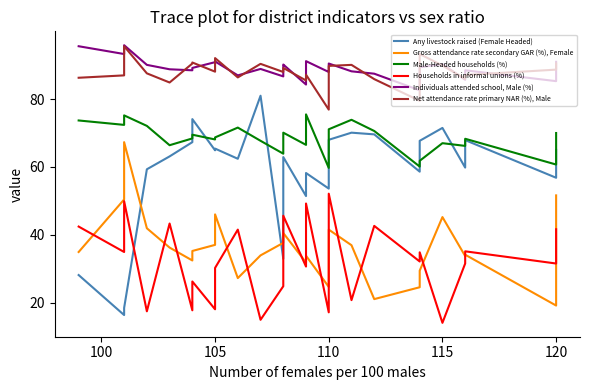

What is the sum of all Male-Headed households (%) values?

2043.2